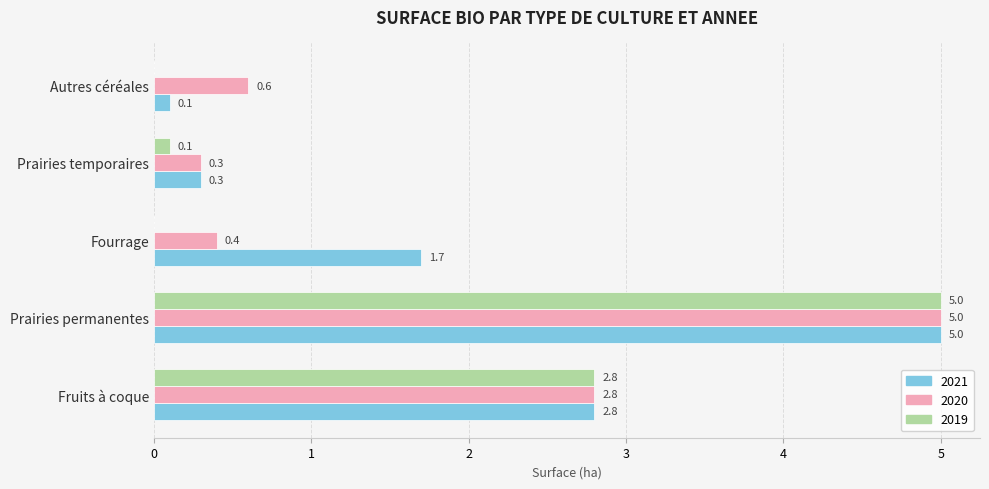

What is the difference between the 2021 values at Prairies temporaires and Fourrage?

1.4